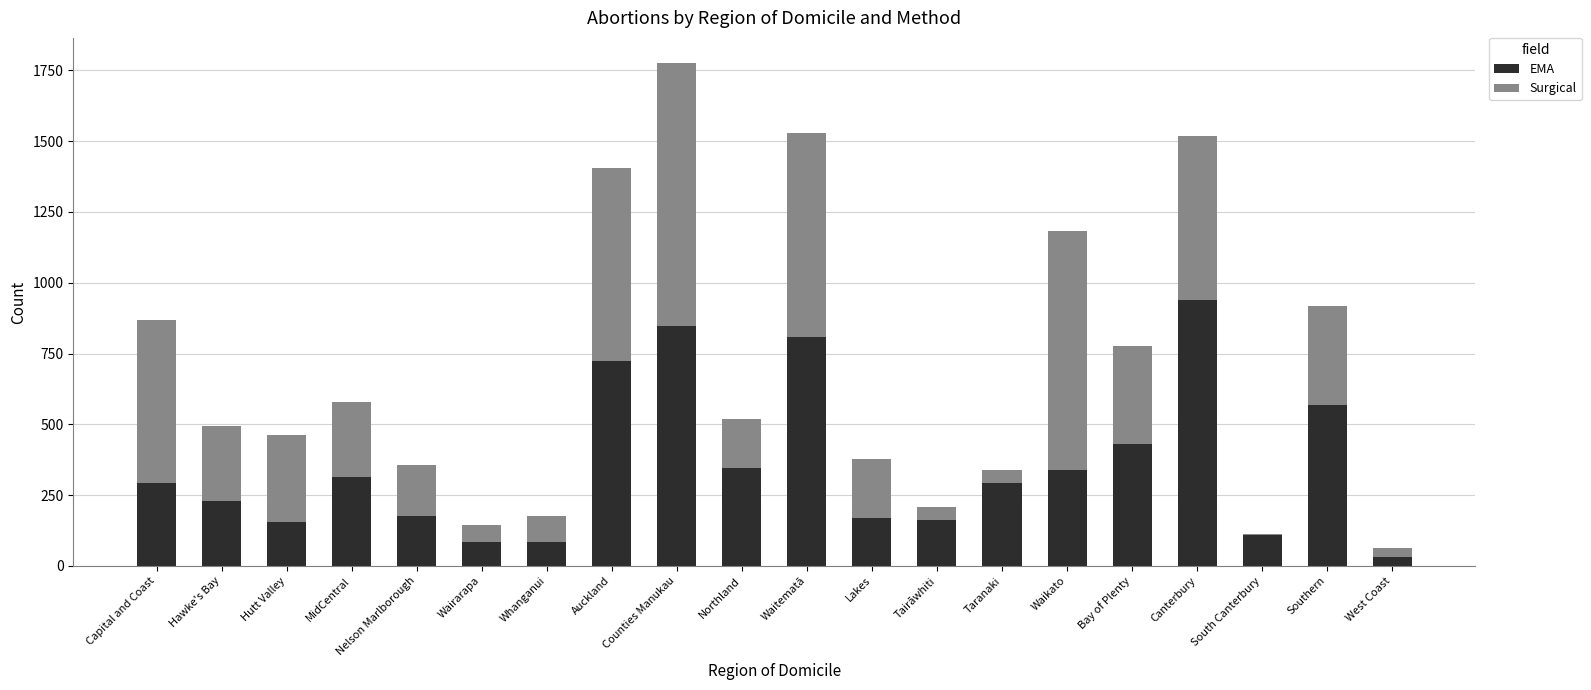

At which category is the sum across all series the highest?

Counties Manukau